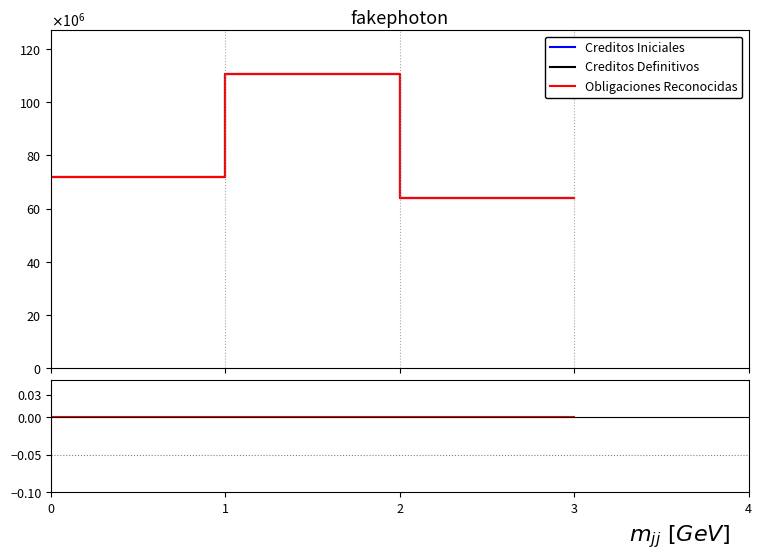

True or false: Obligaciones Reconocidas and Creditos Iniciales intersect in this chart.

False